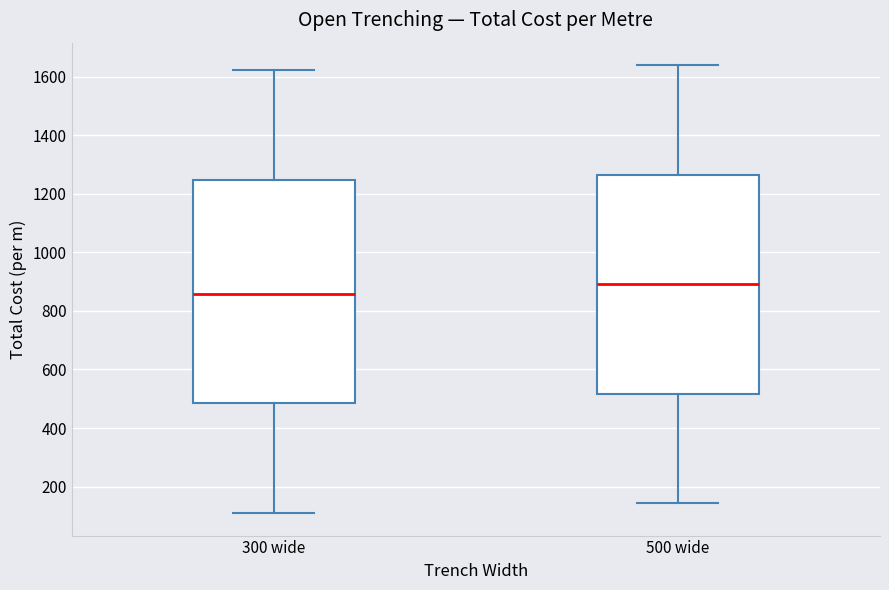

Which box has the lowest median line?

300 wide